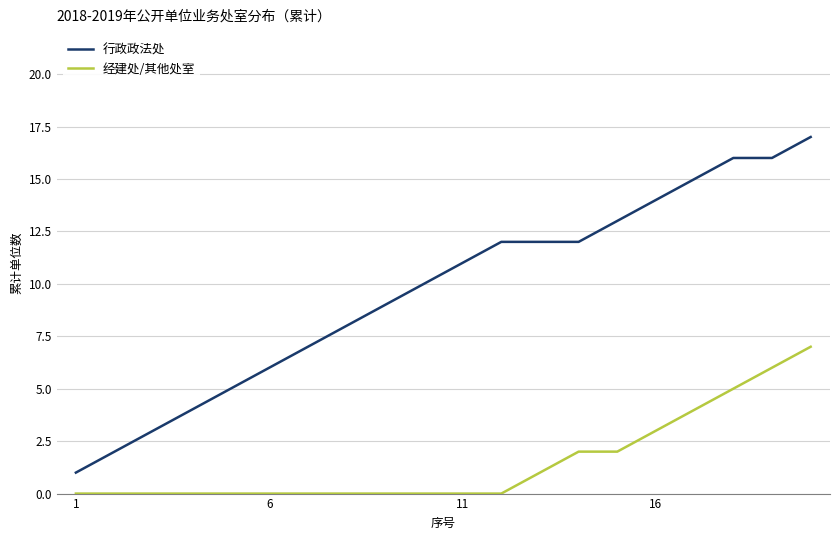

Which series has the largest range (max minus min)?

行政政法处